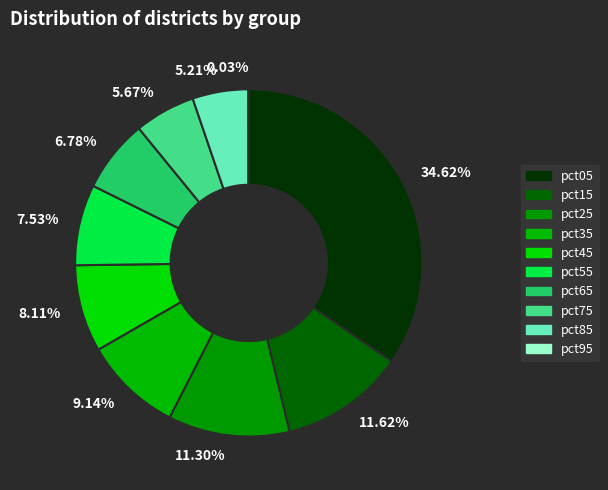

Approximately how many times larger is the value at 11.62% compared to 7.53%?

1.5